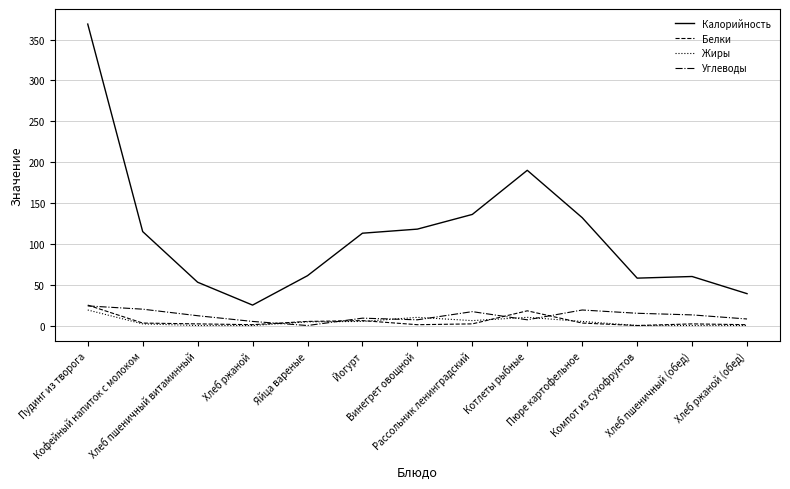

What is the minimum value for Калорийность?

25.0